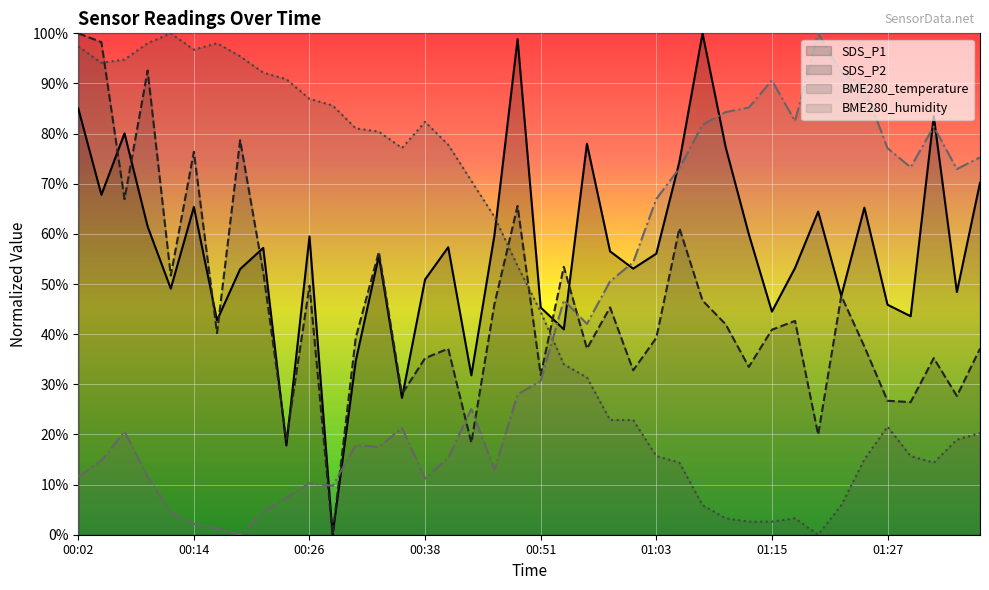

Is it true that SDS_P1 equals 109.2 at 00:14?

False